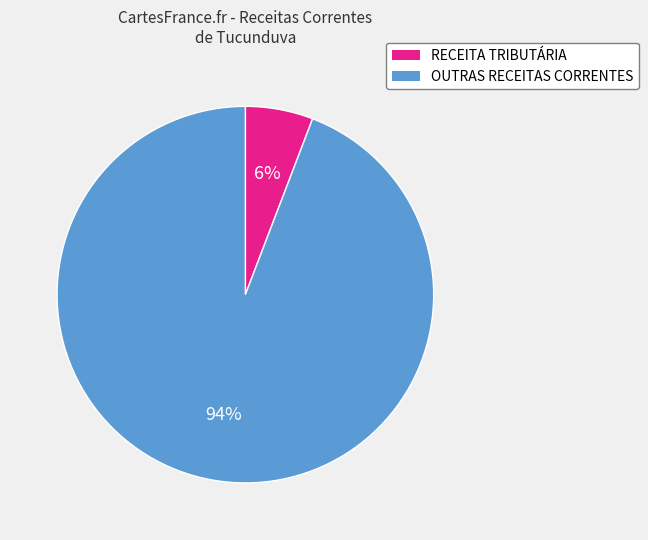

Combined, do OUTRAS RECEITAS CORRENTES and RECEITA TRIBUTÁRIA account for over 50%?

Yes